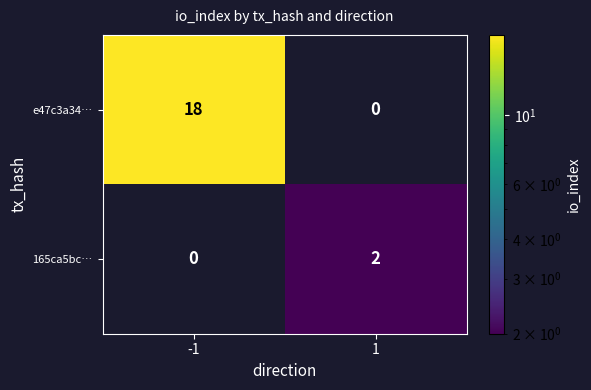

List the series in order of their peak value, lowest first.

165ca5bc…, e47c3a34…